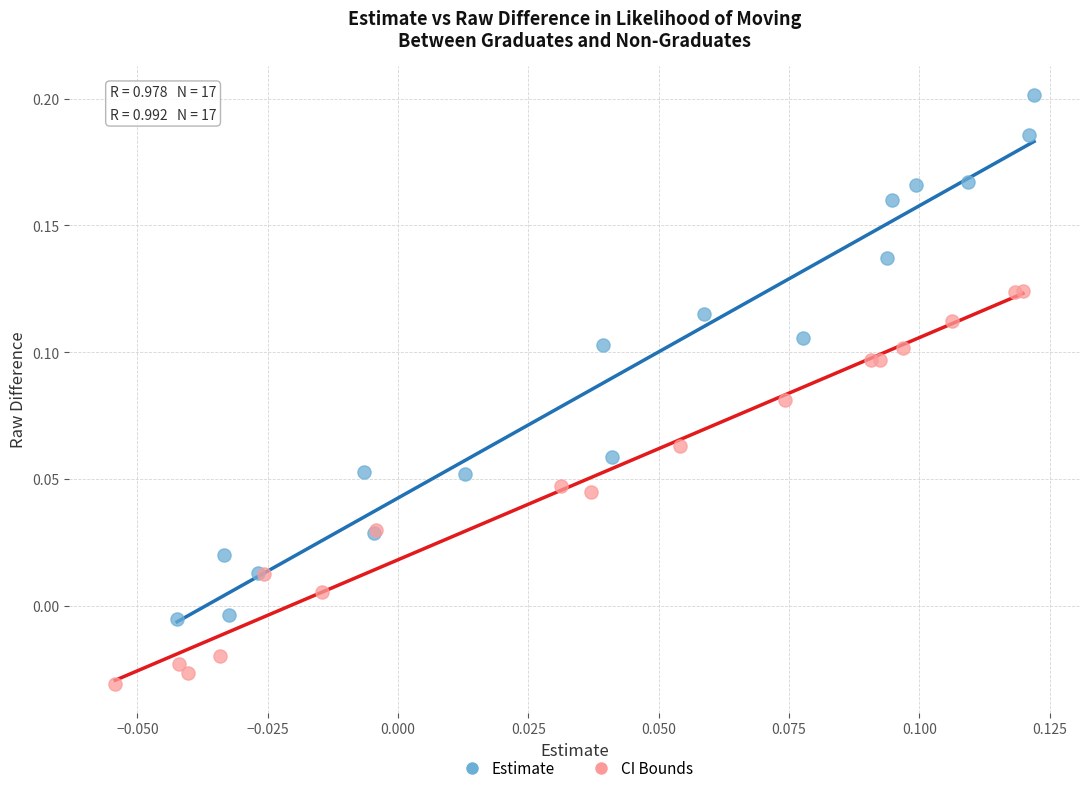

Which series has the largest Y range (max minus min)?

Estimate